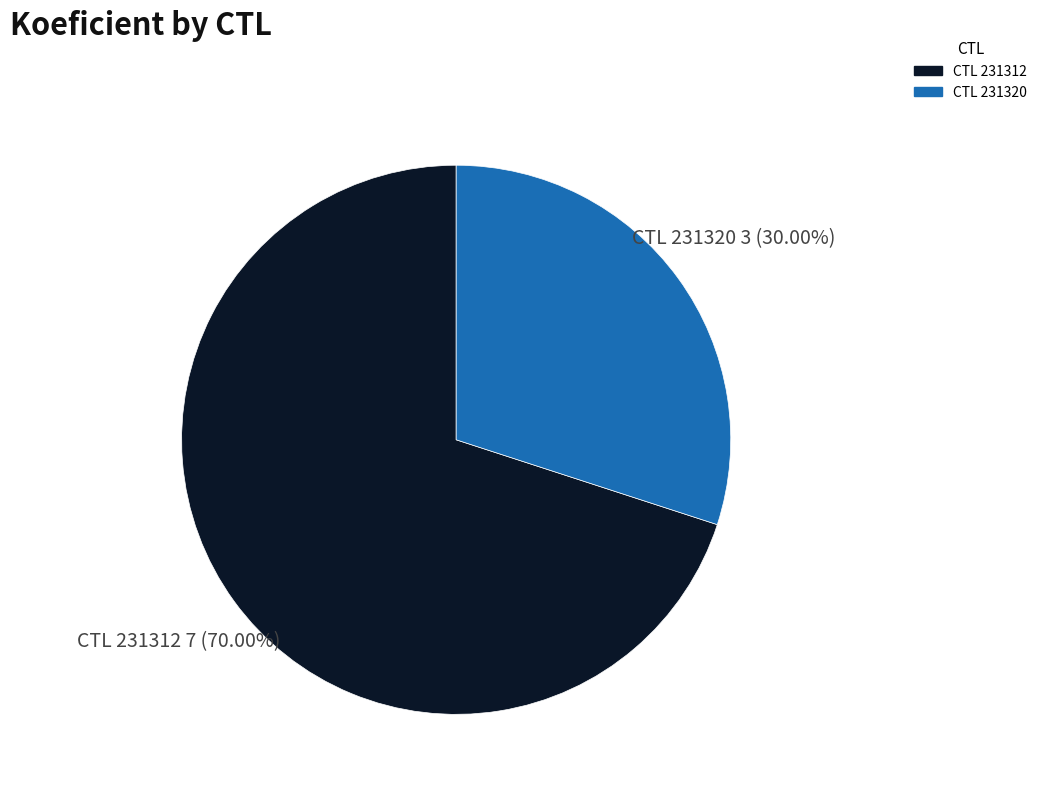

How many slices are in this pie chart?

2